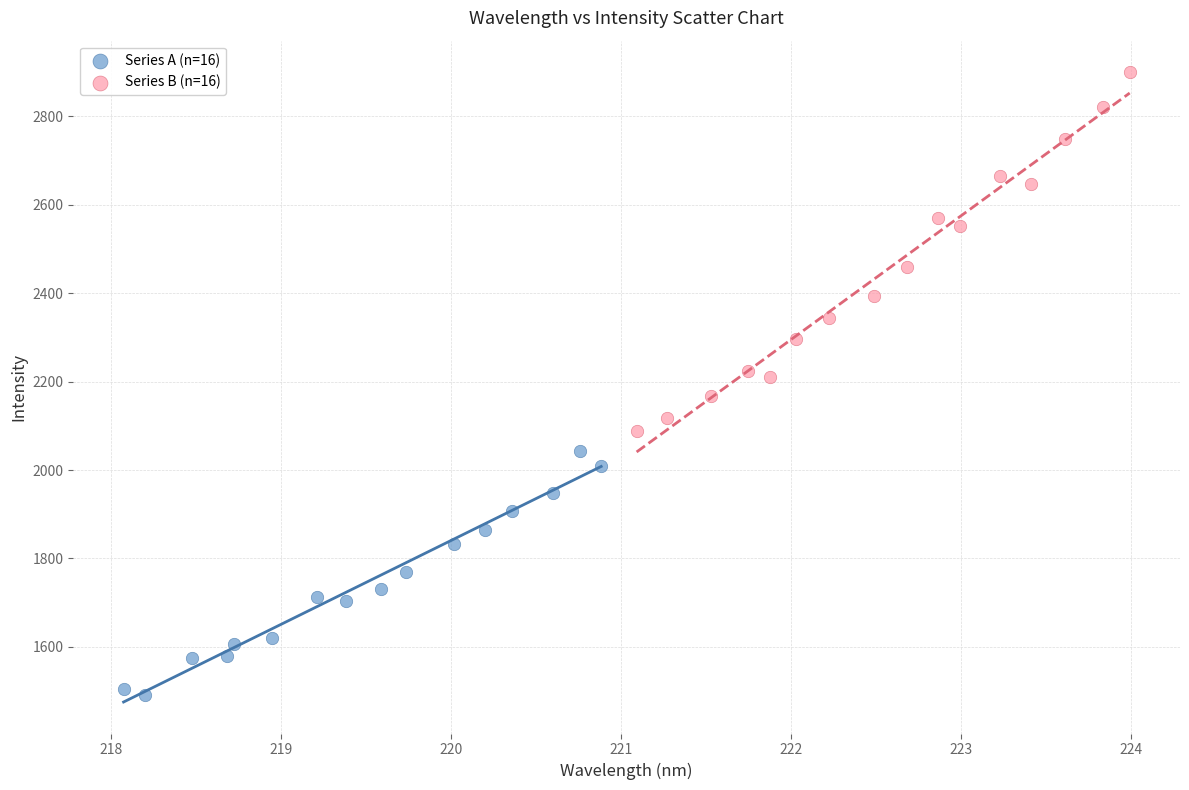

Which series has the widest spread of Y values?

Series B (n=16)